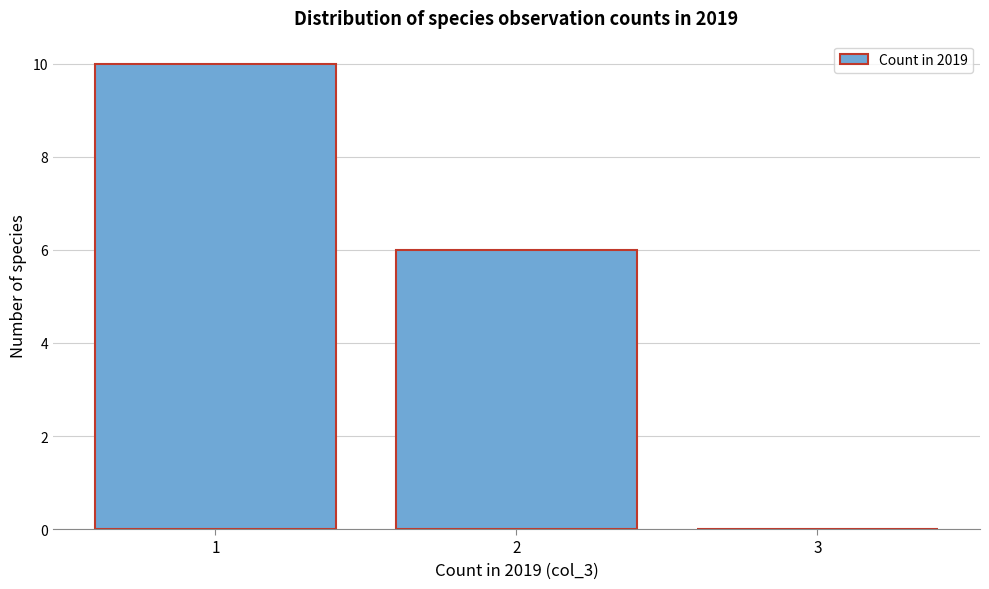

Which range on the x-axis has the tallest bar?

0.5 to 1.5